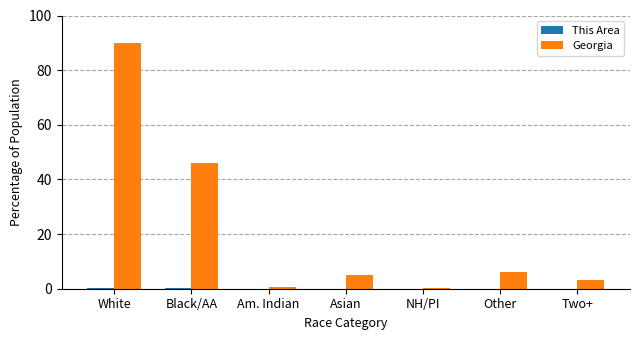

What is the highest value of the Georgia series?

90.0